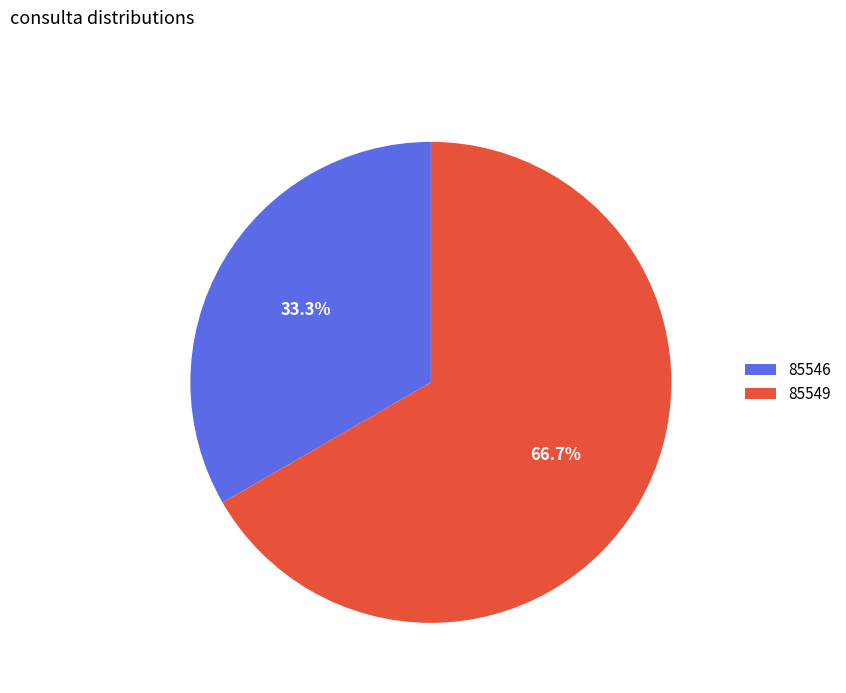

True or false: 85549 accounts for 67% of the total.

True